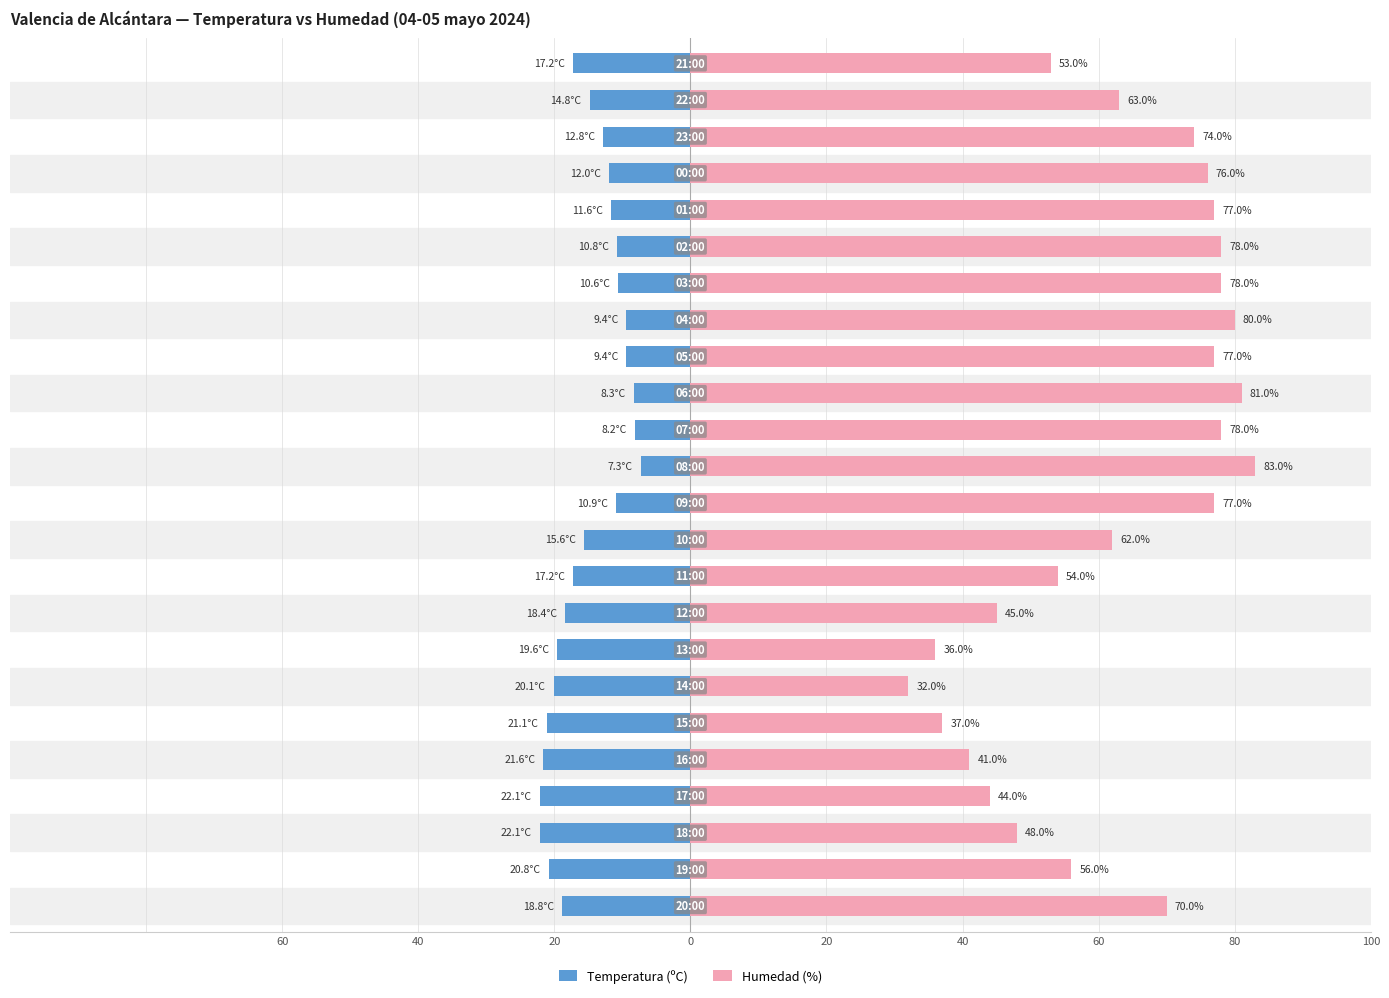

Between 16 and 9, which is larger?

16